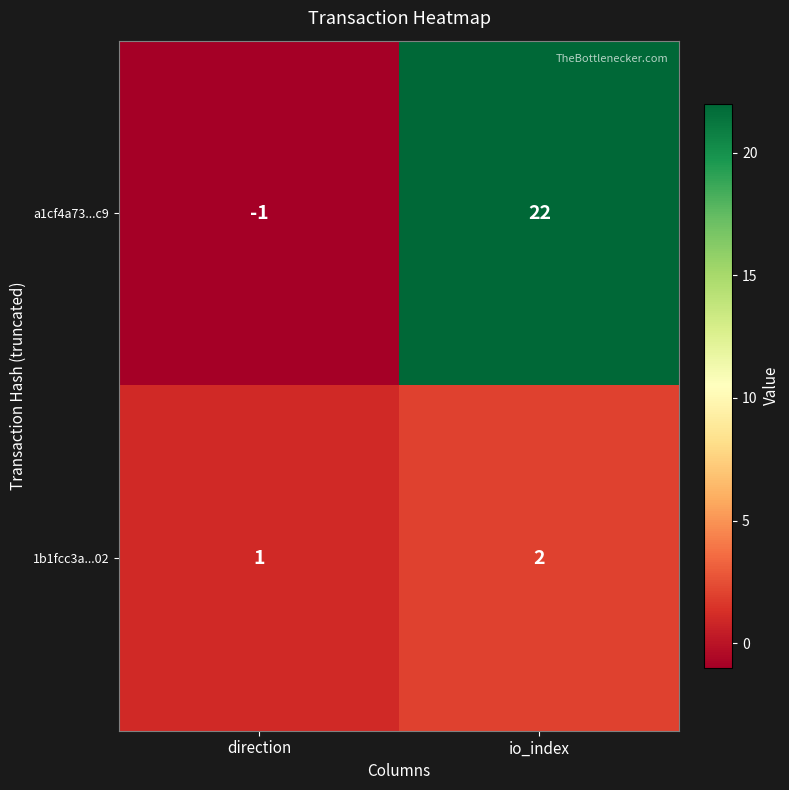

How many negative values does the a1cf4a73...c9 series have?

1